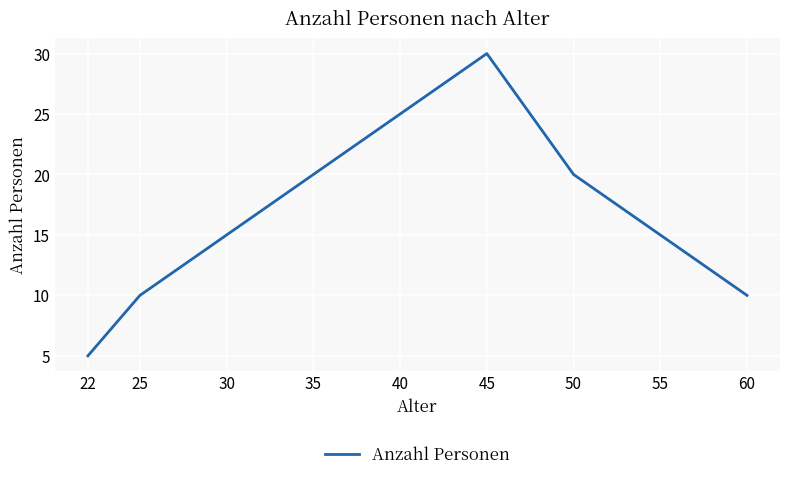

The chart shows a value of 35 at 50. True or false?

False